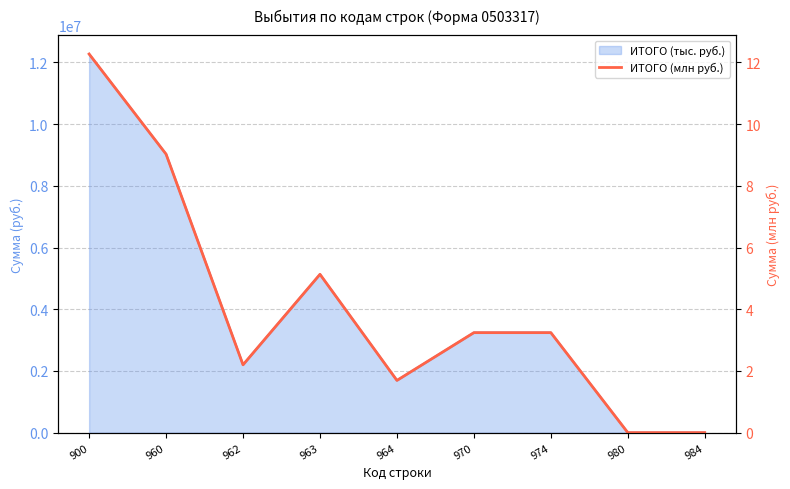

Reading left to right, transcribe all the data shown in this chart.

900=12.3	960=9.0	962=2.2	963=5.1	964=1.7	970=3.2	974=3.2	980=0.0	984=0.0